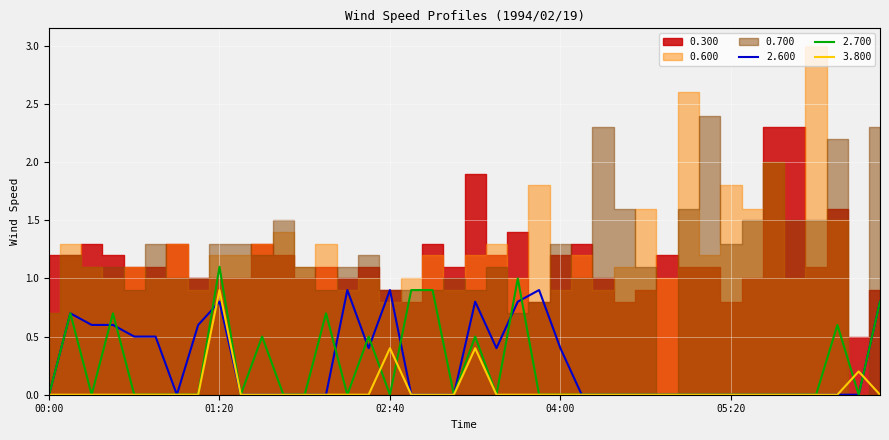

How many times do 2.600 and 2.700 cross each other?

9